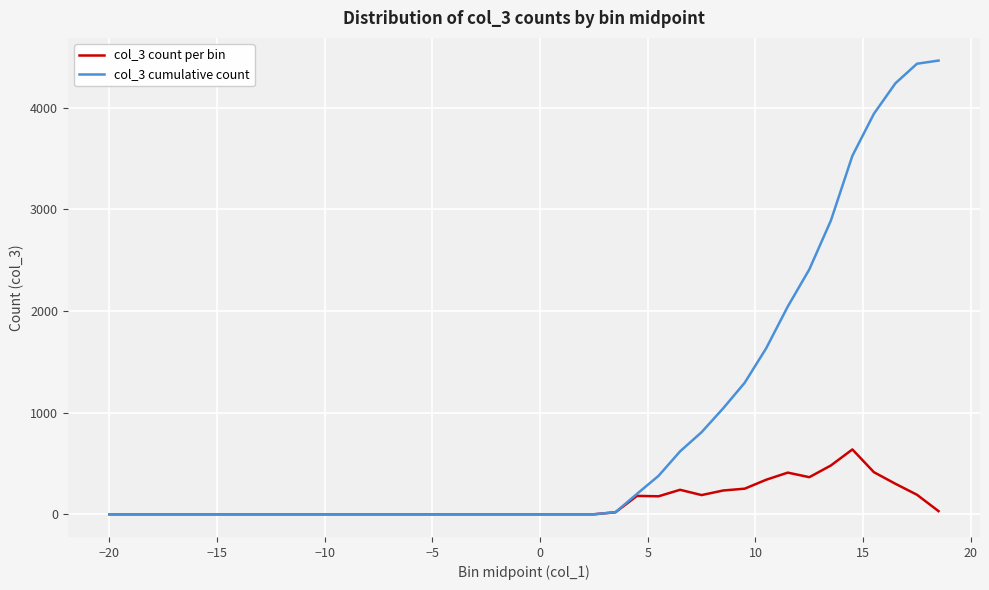

List the series in order of their overall mean, highest first.

col_3 cumulative count, col_3 count per bin